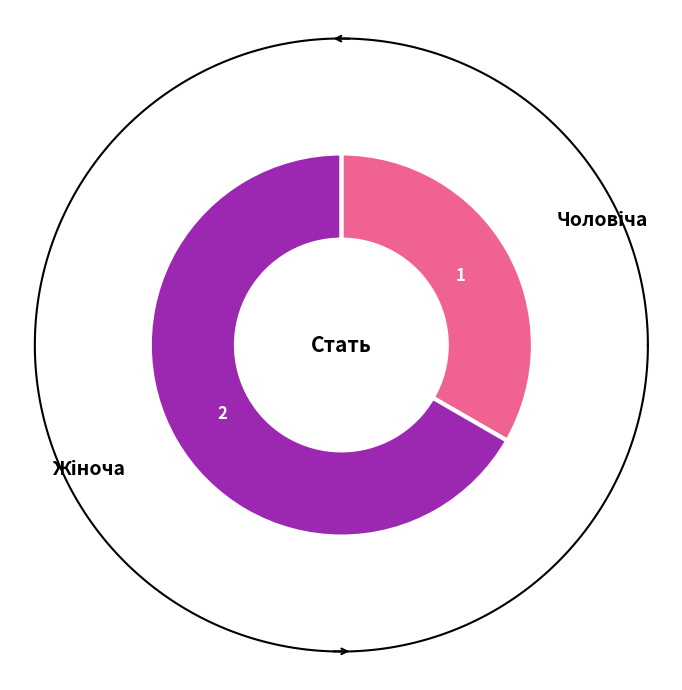

Does Жіноча represent more than half of the total?

Yes